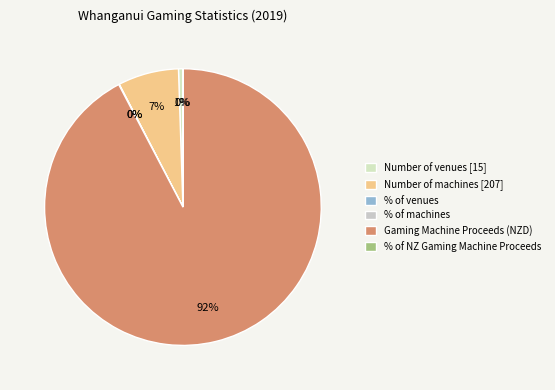

What is the majority slice?

Gaming Machine Proceeds (NZD)